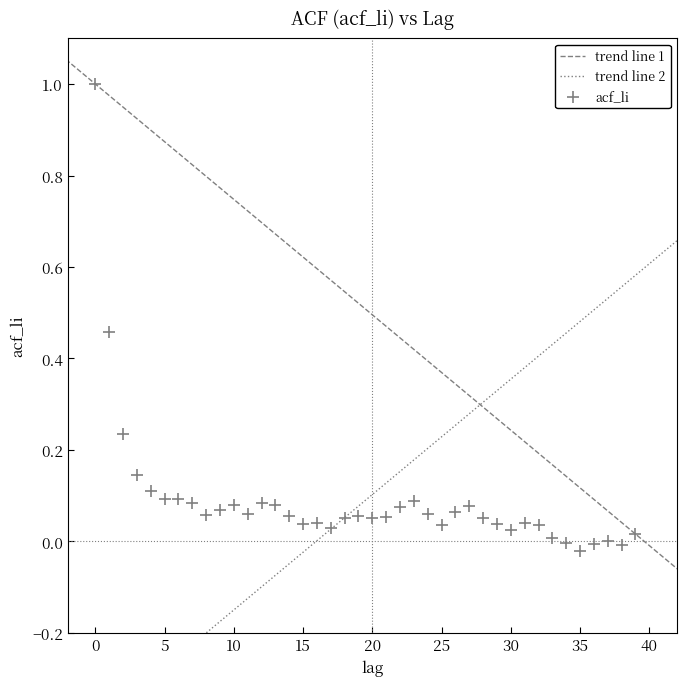

What is the range of Y values (max minus min)?

1.0